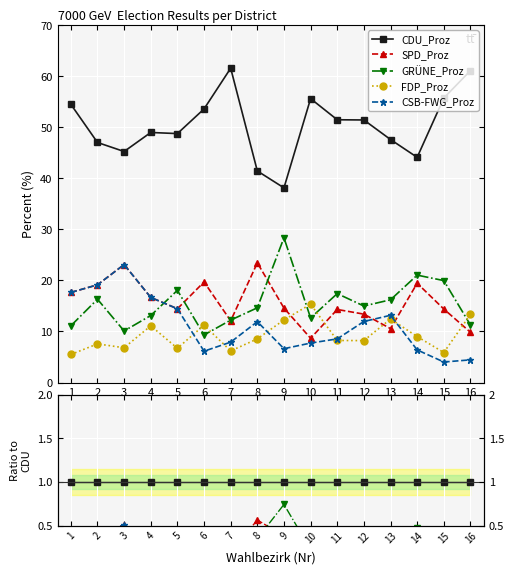

Is this an area chart (filled region under the line)?

No